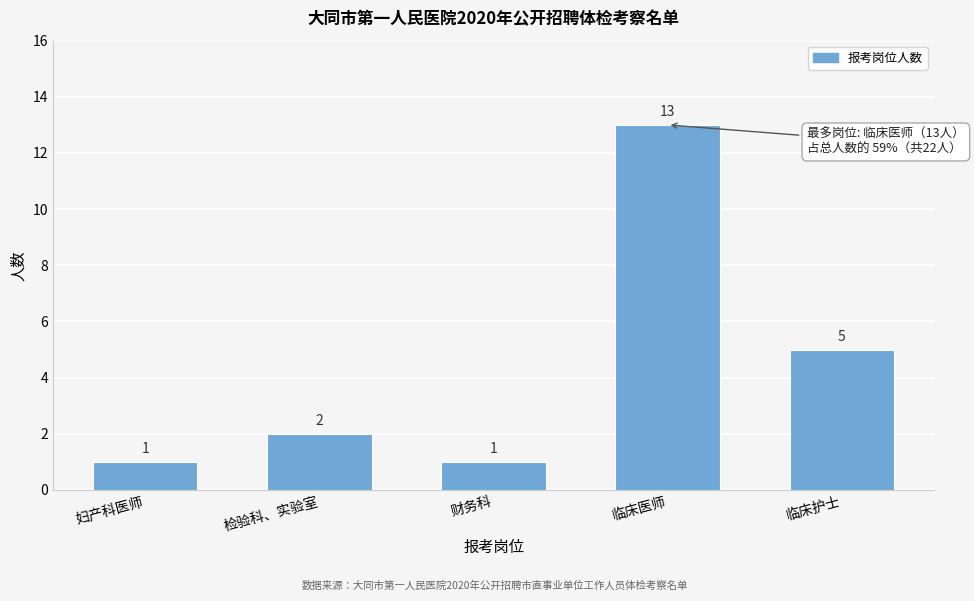

Reading left to right, list all the values displayed in this chart.

1	2	1	13	5